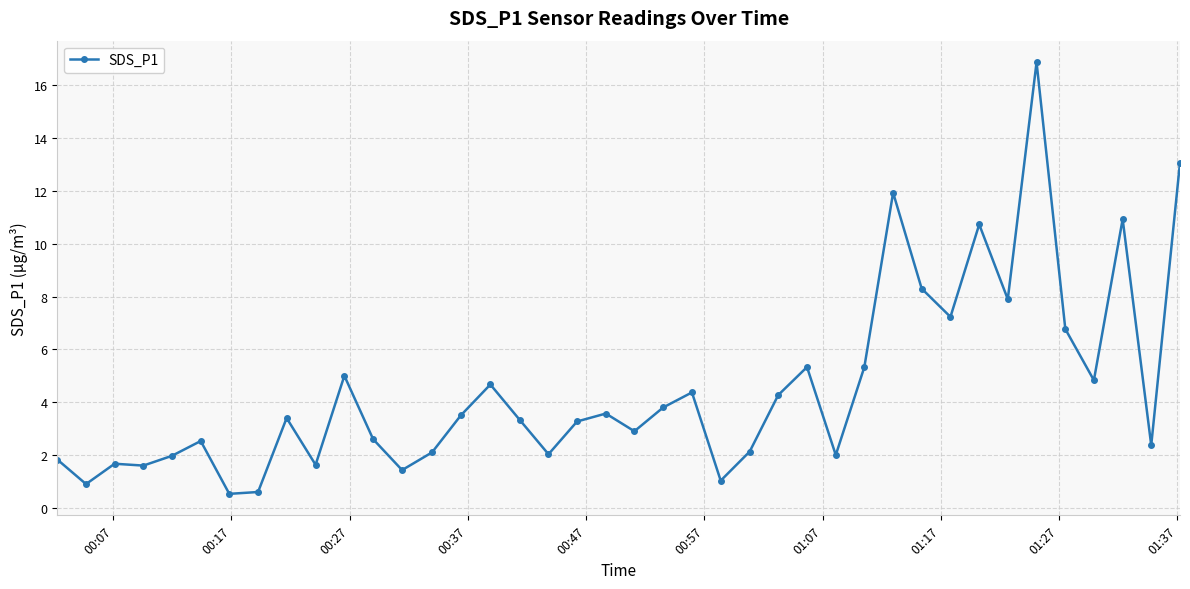

True or false: there are more than 1 points higher than both neighbors.

True